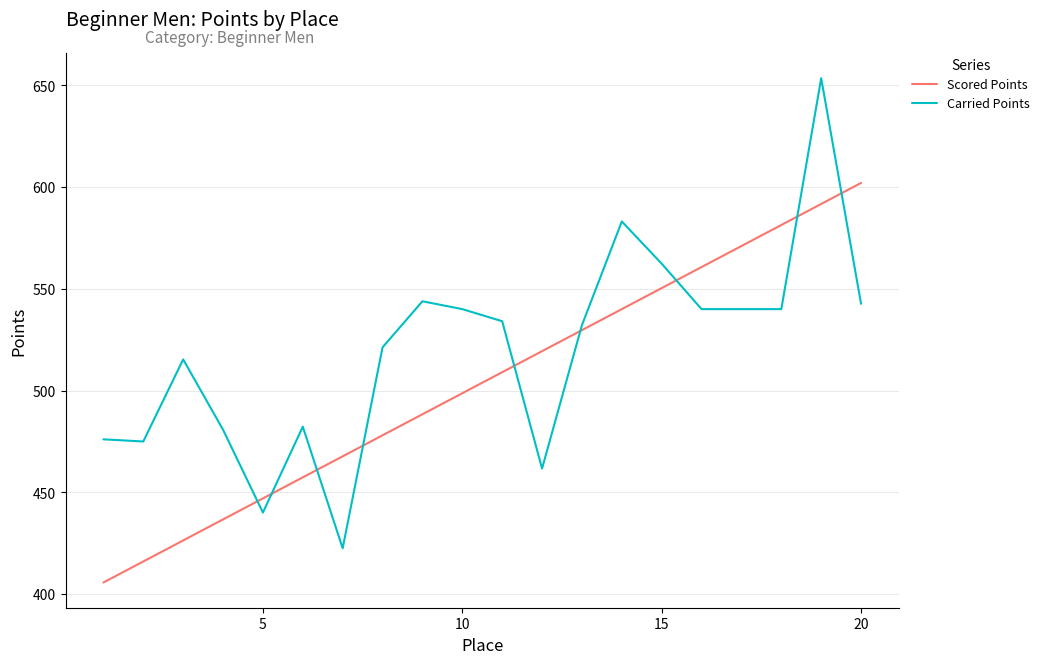

Which series has the largest total across all categories?

Carried Points